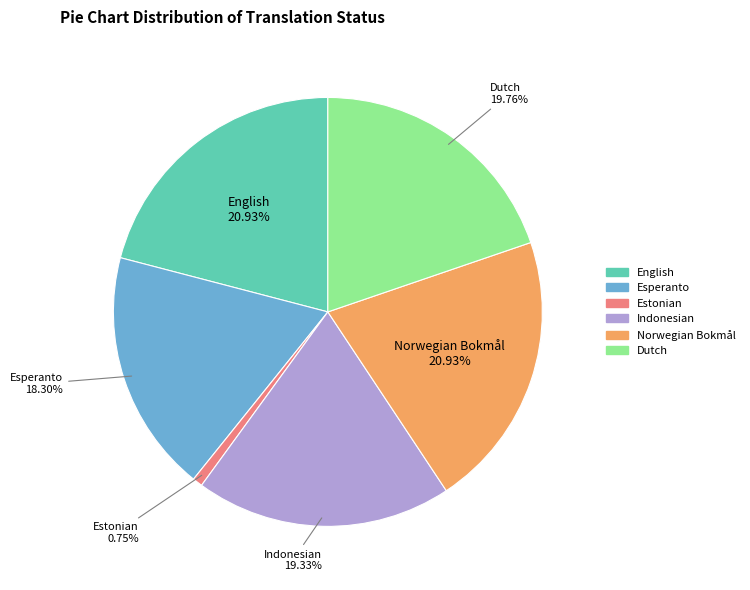

The English slice represents 21% of the pie. True or false?

True